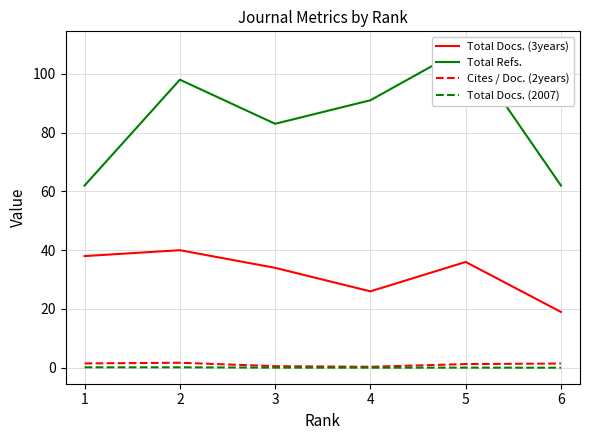

True or false: Total Docs. (3years) and Cites / Doc. (2years) cross at least once.

False